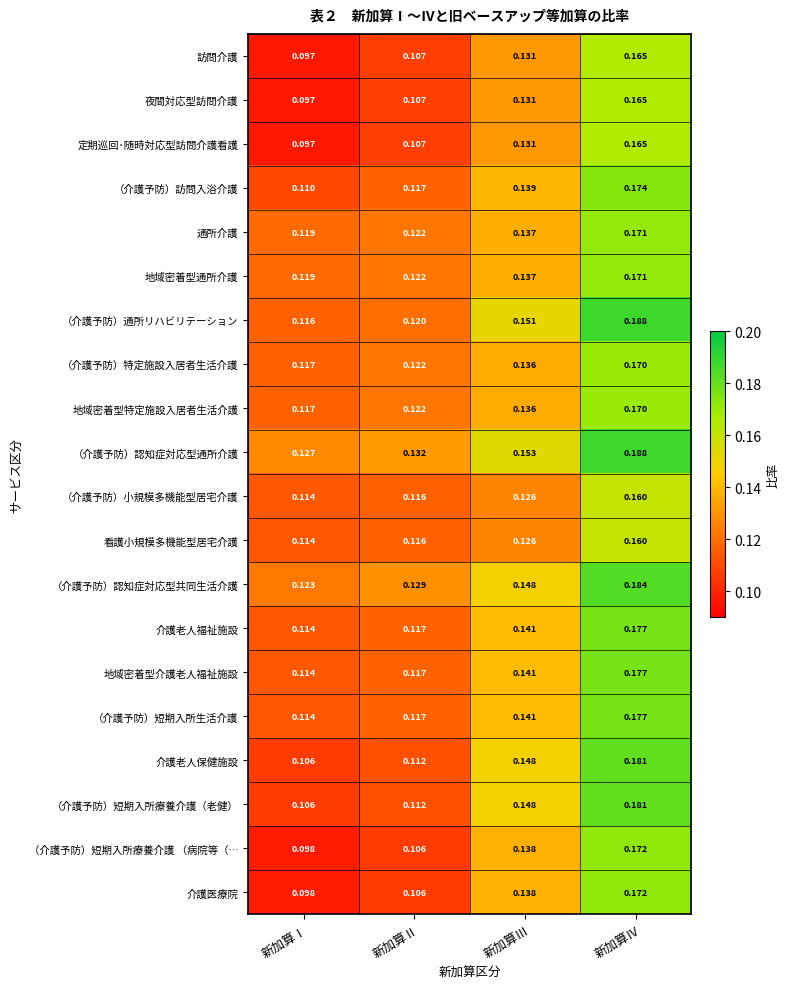

Between 新加算Ⅲ and 新加算Ⅳ, which series saw the biggest shift?

（介護予防）通所リハビリテーション